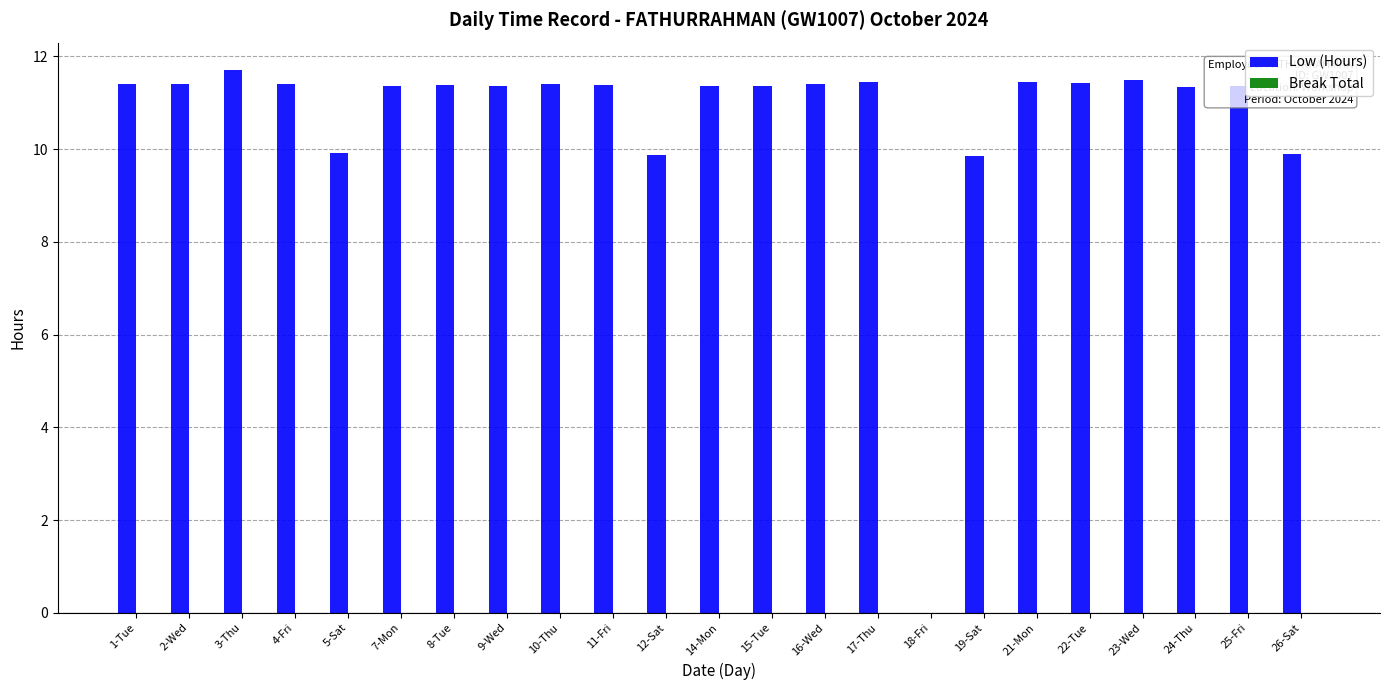

What is the sum of the values at 16-Wed and 8-Tue?

22.8